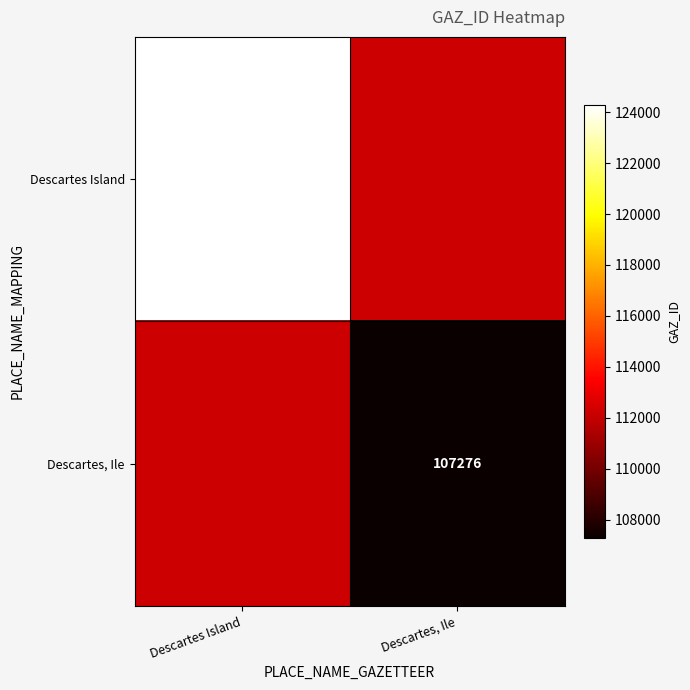

What is the smallest value displayed?

107276.0